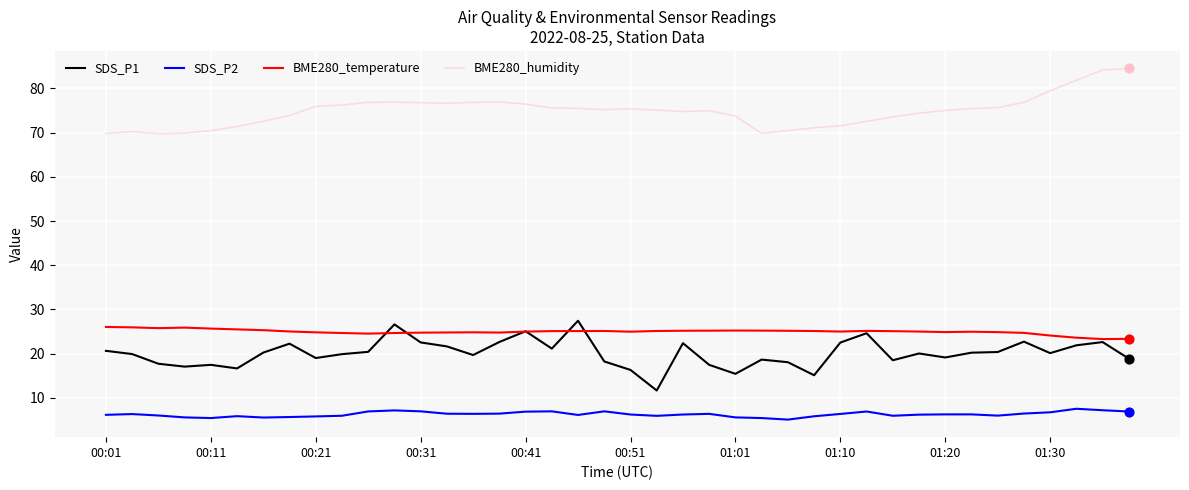

Which series has the largest total across all categories?

BME280_humidity